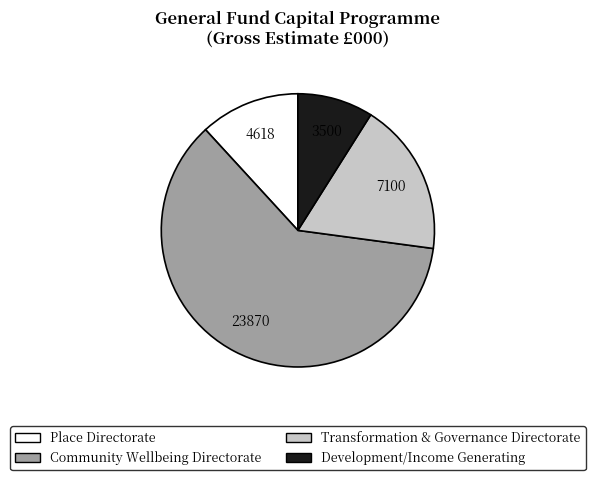

Count the number of slices in the pie.

4